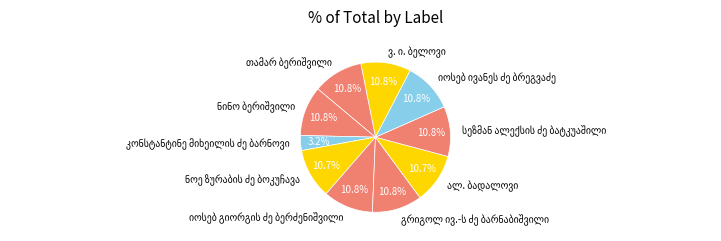

Is there a majority slice in this chart?

No